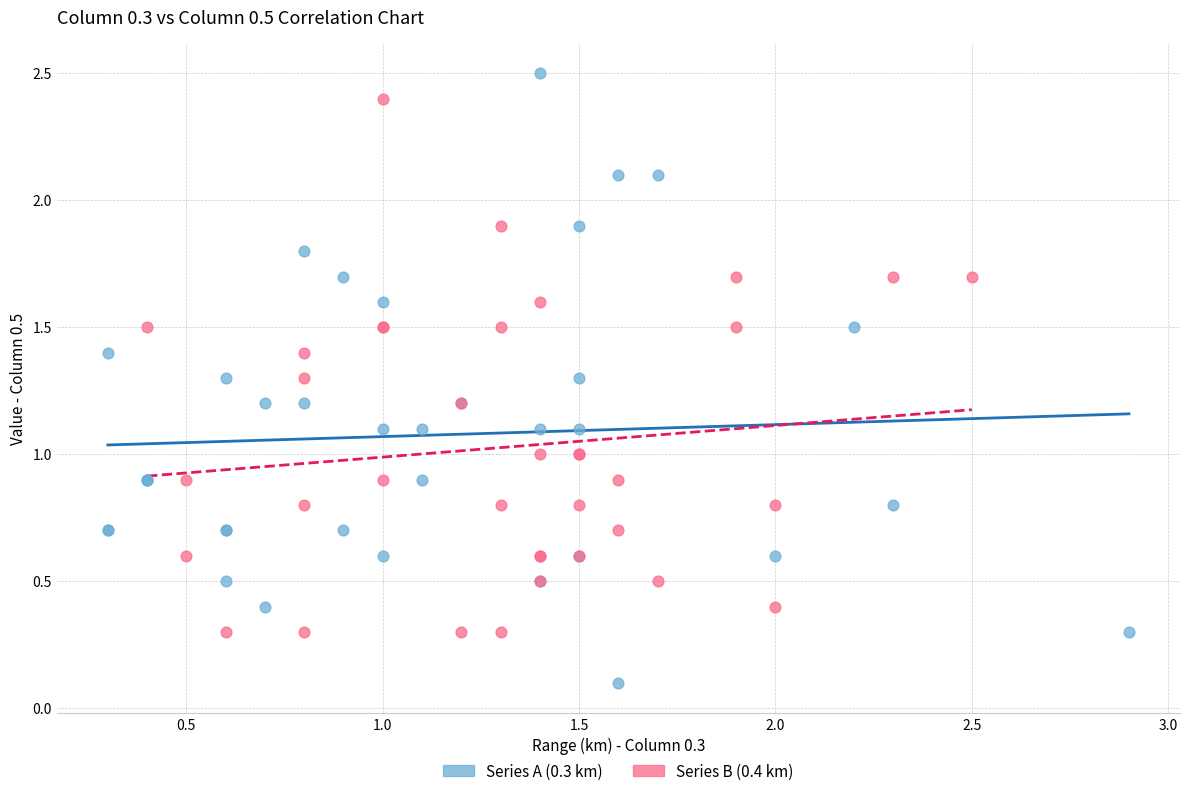

What are all the series names shown in the legend?

Series A (0.3 km), Series B (0.4 km)